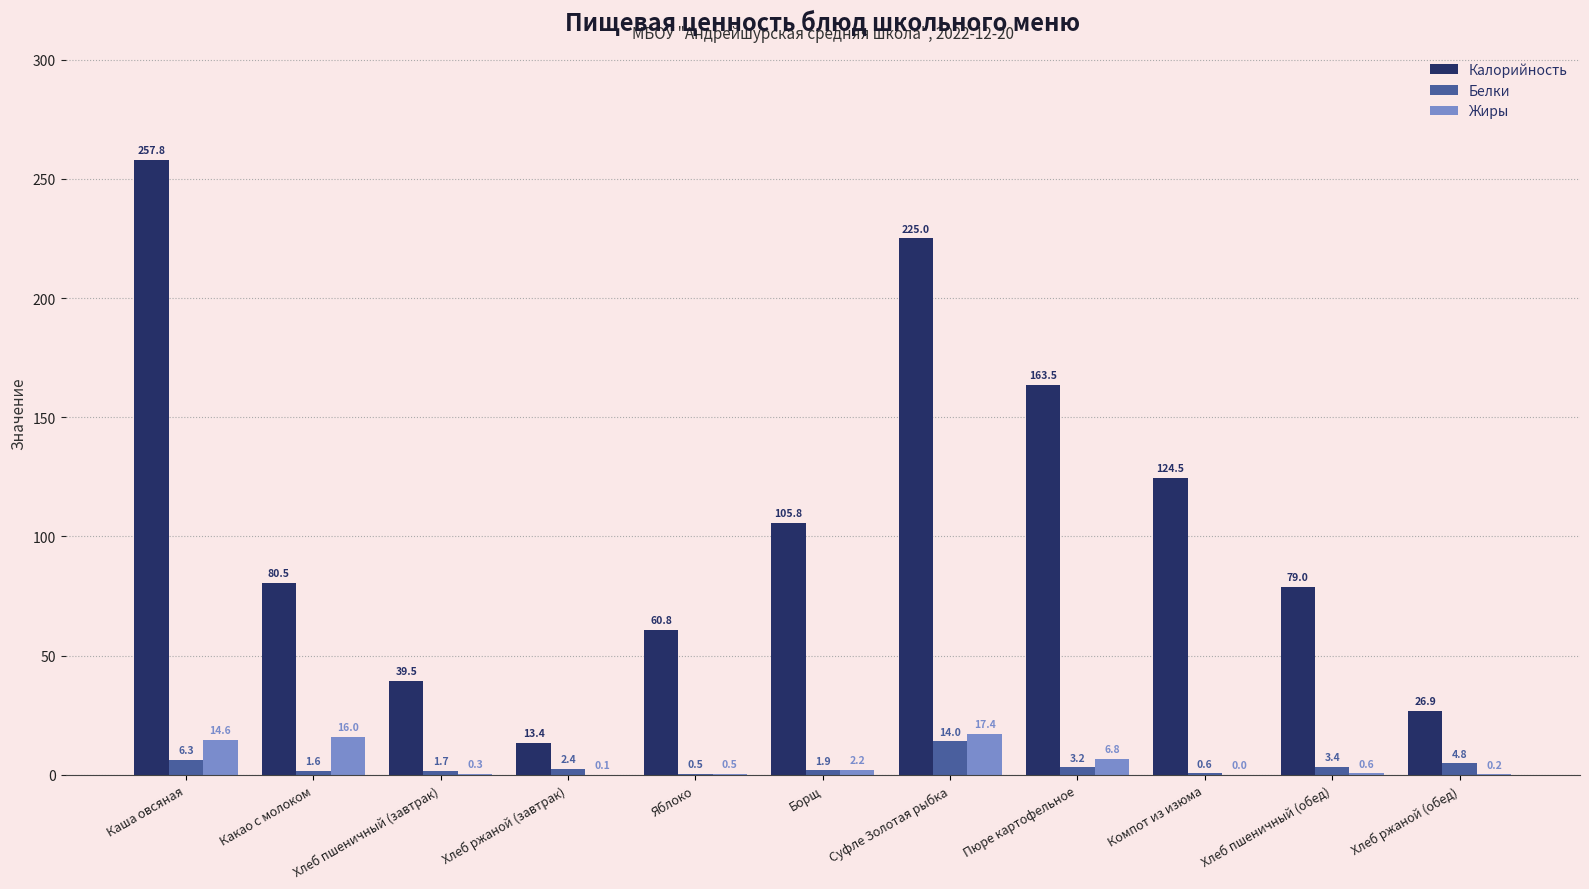

What is the sum of the Калорийность values at Хлеб ржаной (обед) and Пюре картофельное?

190.4